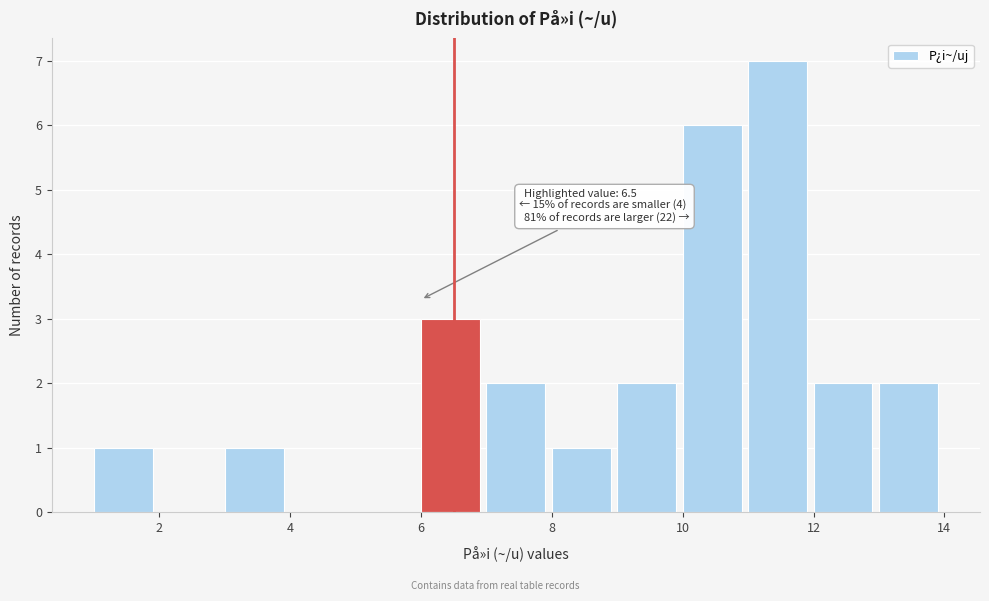

Over which range of the x-axis is the bar tallest?

11 to 12